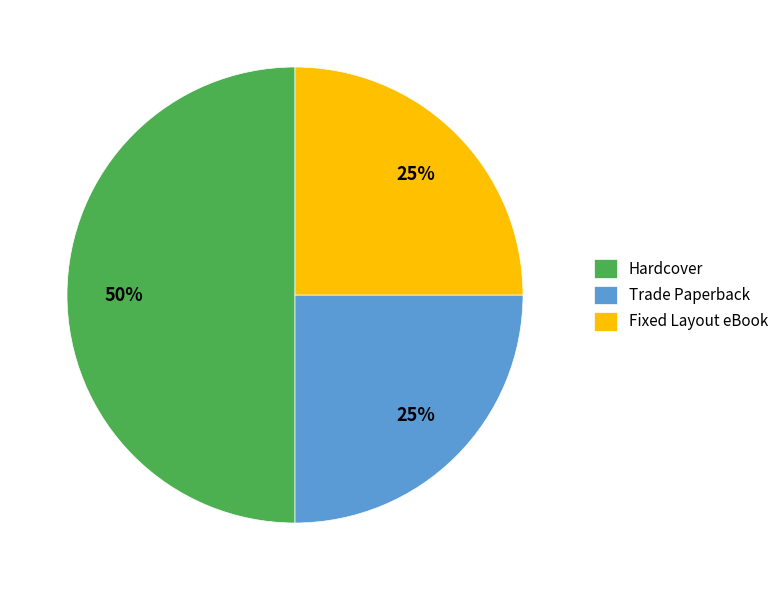

Count the number of slices in the pie.

3